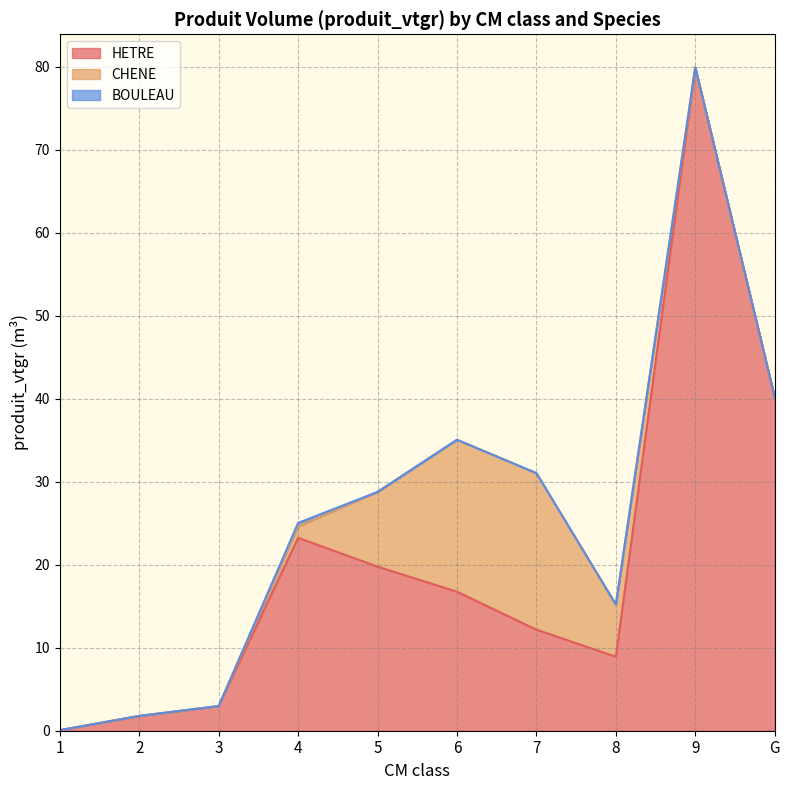

What is the difference between the maximum and minimum values in the BOULEAU series?

0.4